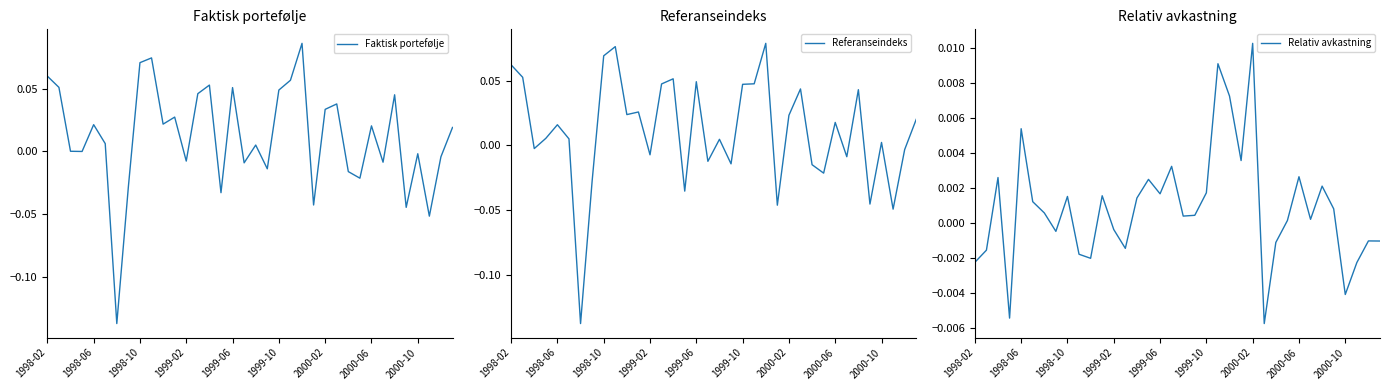

Is it true that Referanseindeks equals 0.1 at 1999-06?

False